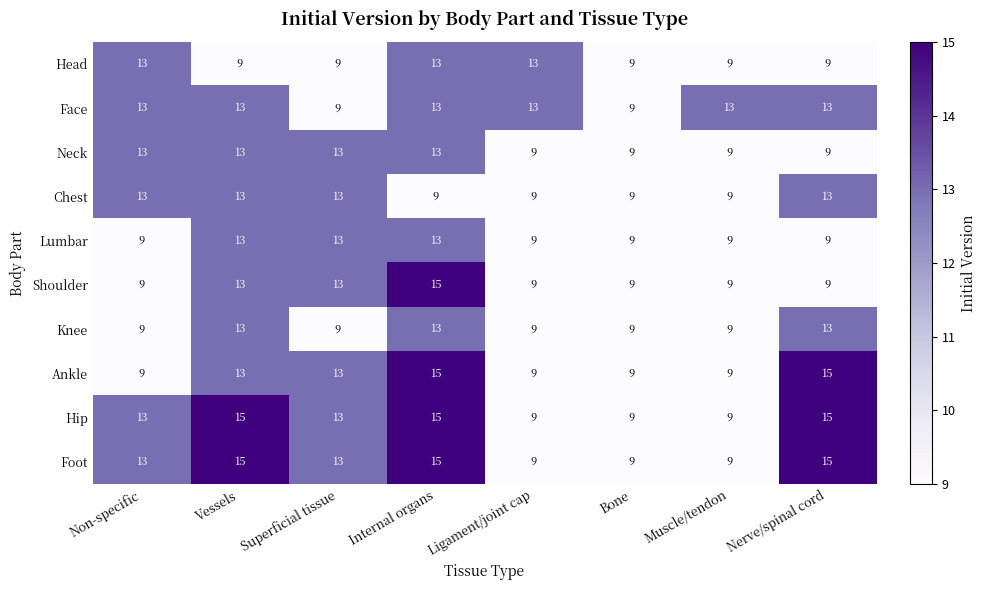

How many Hip values are between 9 and 15?

8